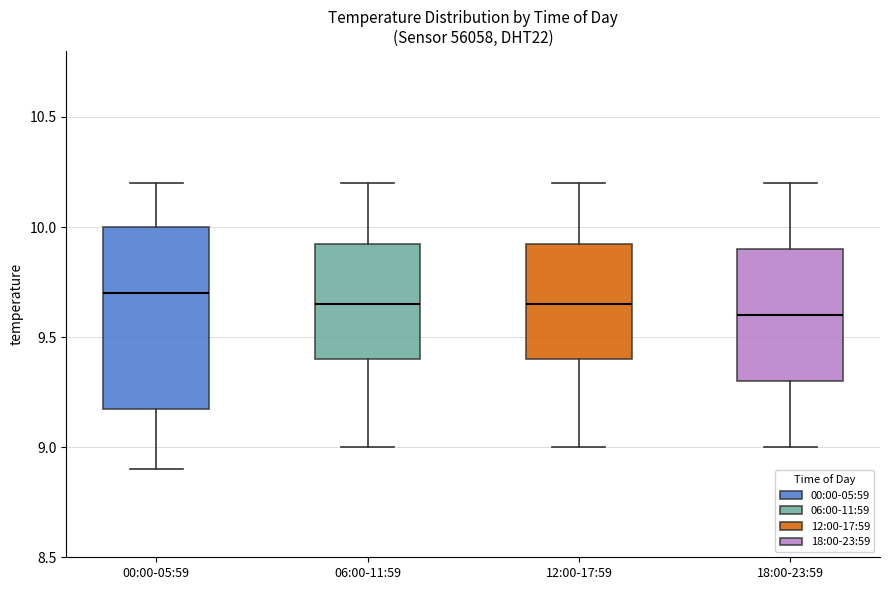

Which box has the highest median line?

00:00-05:59